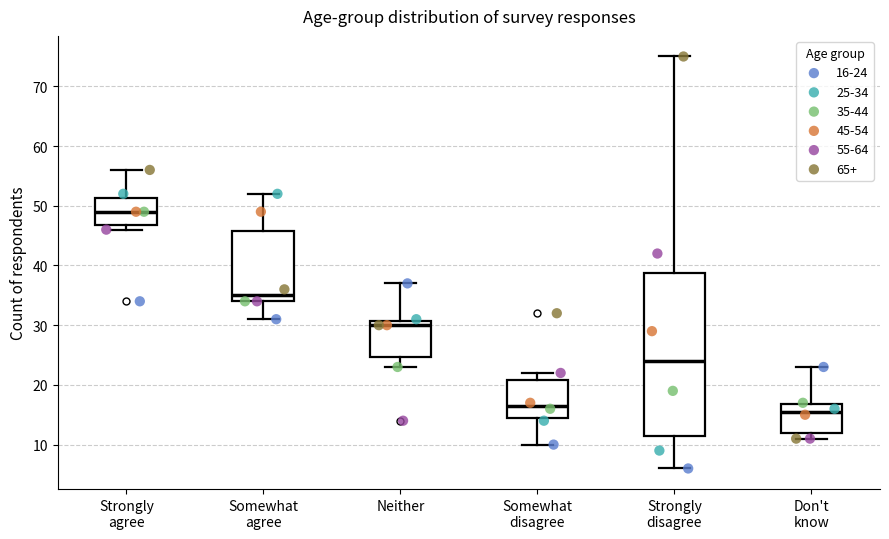

Where does the upper whisker of the box for Somewhat disagree end on the y-axis? The values are not printed on the chart, so give them approximately, as read against the axis.

22